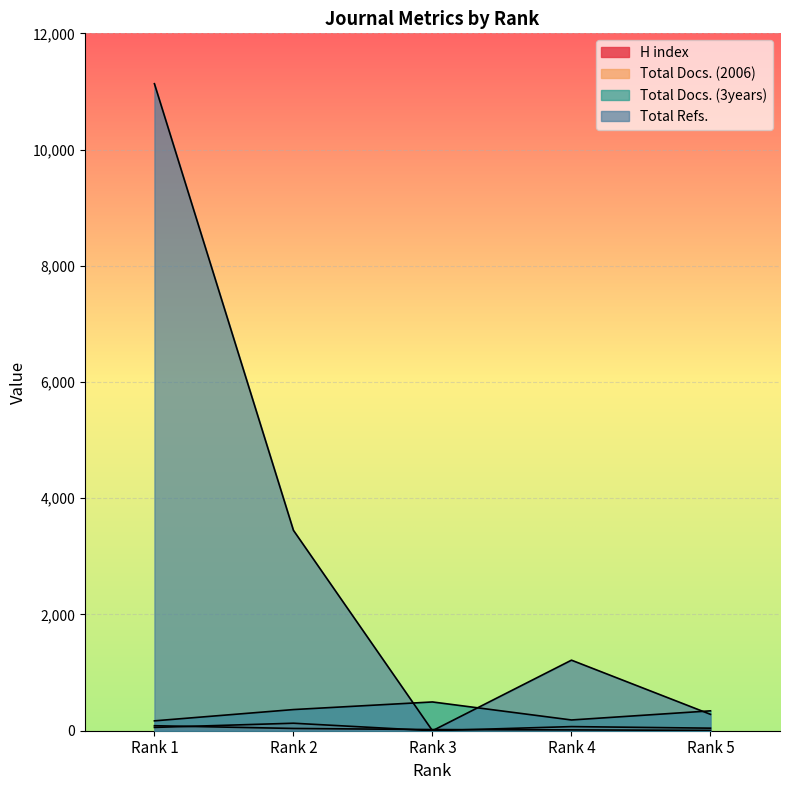

Count the number of data series in this chart.

4